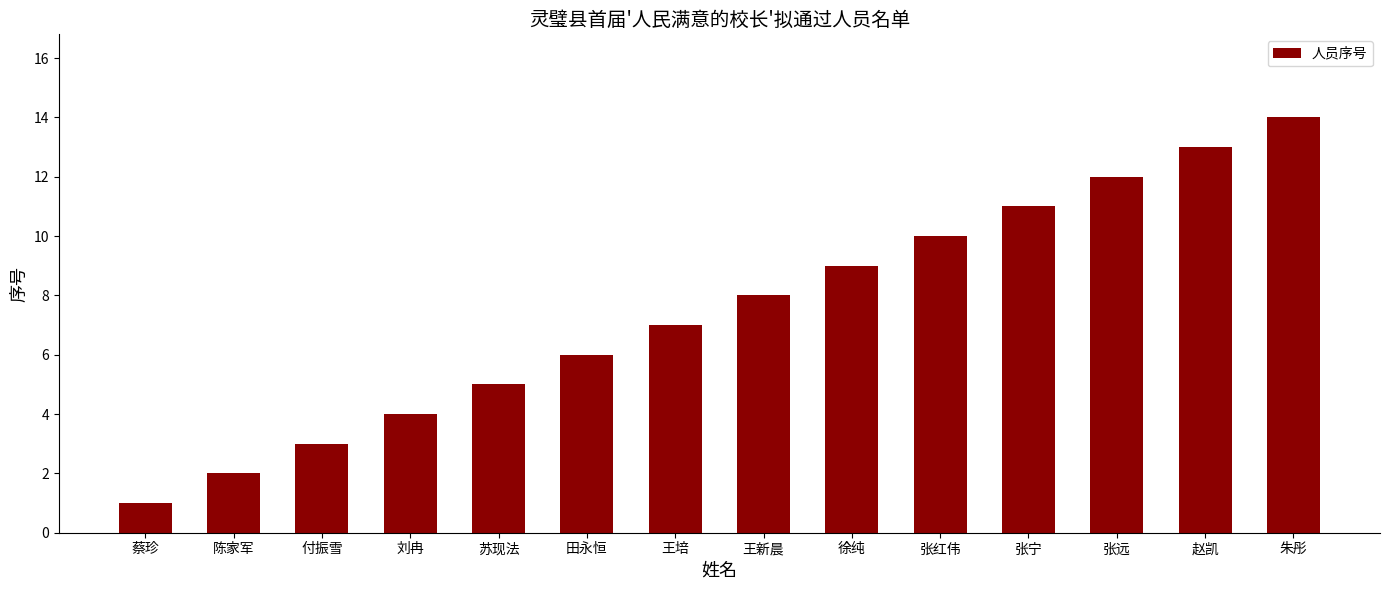

What is the label of the 8th bar from the left?

王新晨